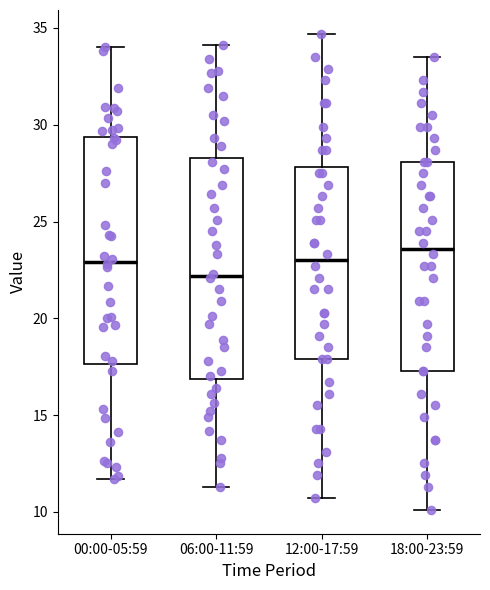

Reading left to right, read every box against the y-axis: the position of its median line, the range the box covers, and the ends of its whiskers. The values are not printed on the chart, so give them approximately, as read against the axis.

00:00-05:59: median 23.0, box 17.5 to 29.5, whiskers 11.5 to 34.0
06:00-11:59: median 22.0, box 17.0 to 28.5, whiskers 11.5 to 34.0
12:00-17:59: median 23.0, box 18.0 to 28.0, whiskers 10.5 to 34.5
18:00-23:59: median 23.5, box 17.5 to 28.0, whiskers 10.0 to 33.5